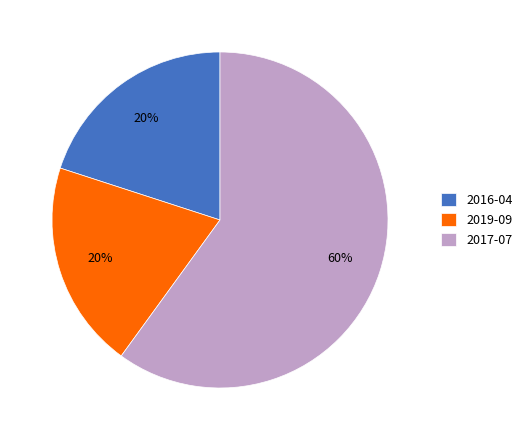

Is the sum of 2019-09 and 2017-07 greater than half?

Yes